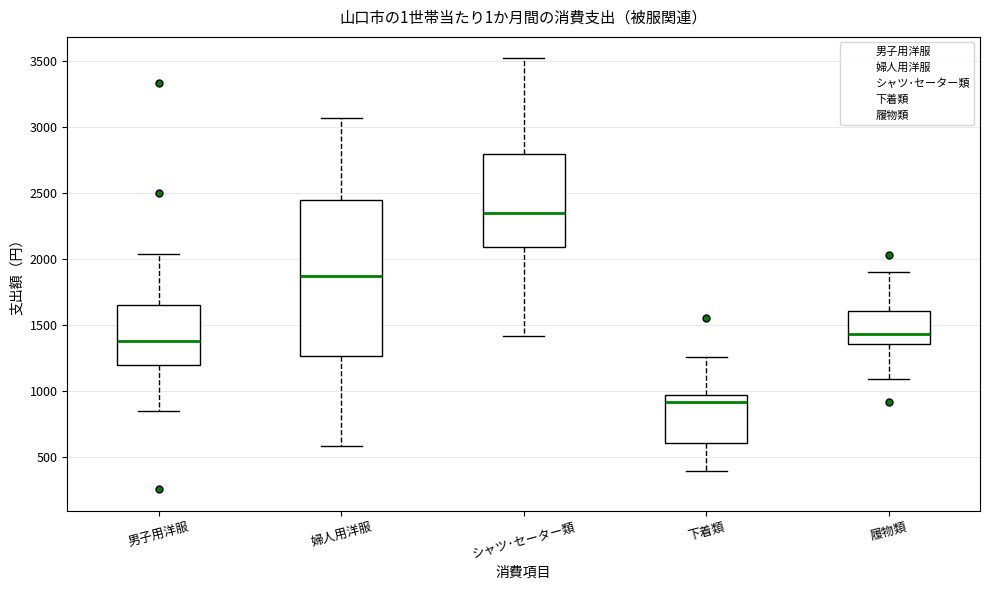

Which box's median line is the highest?

シャツ･セーター類